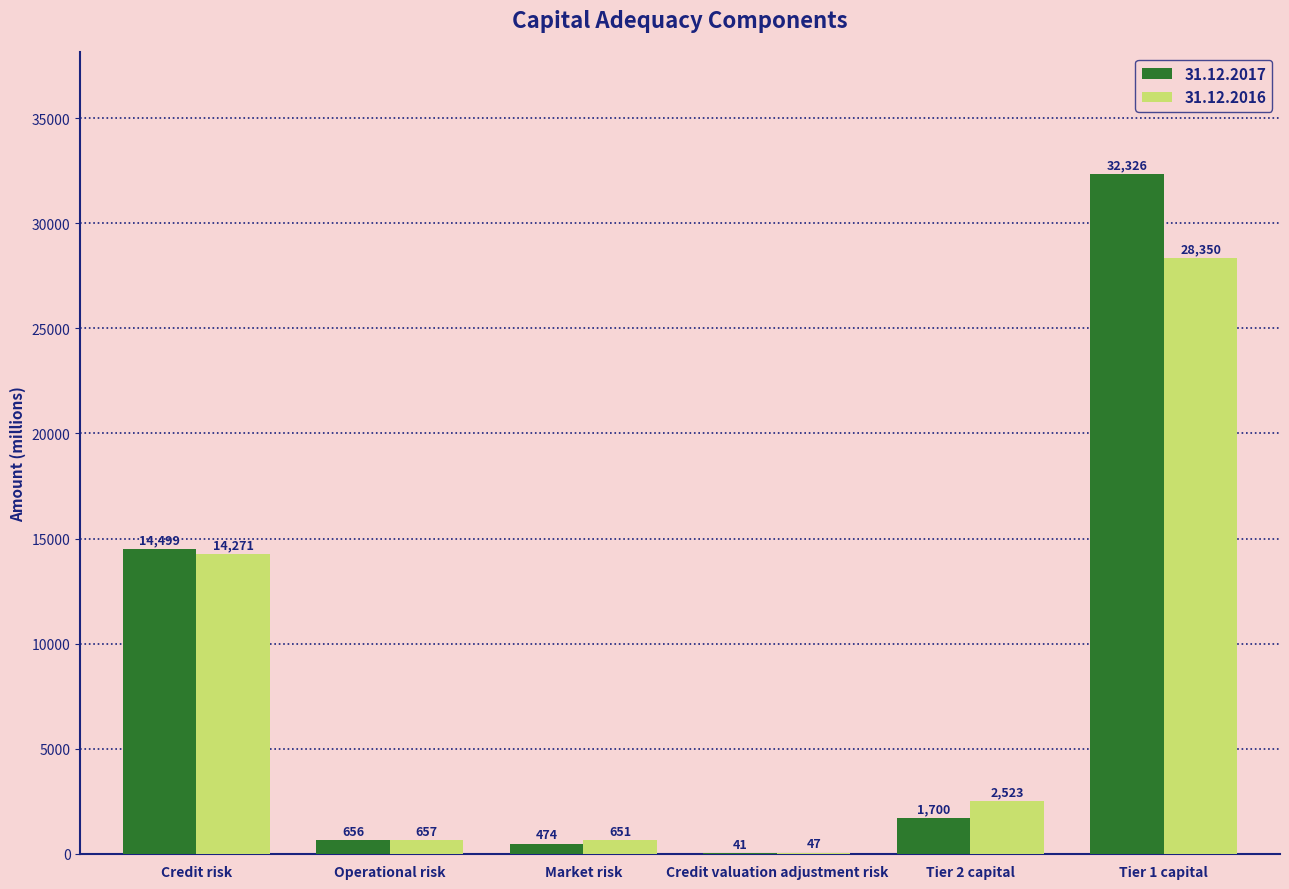

The value of 31.12.2017 at Operational risk is 656. True or false?

True